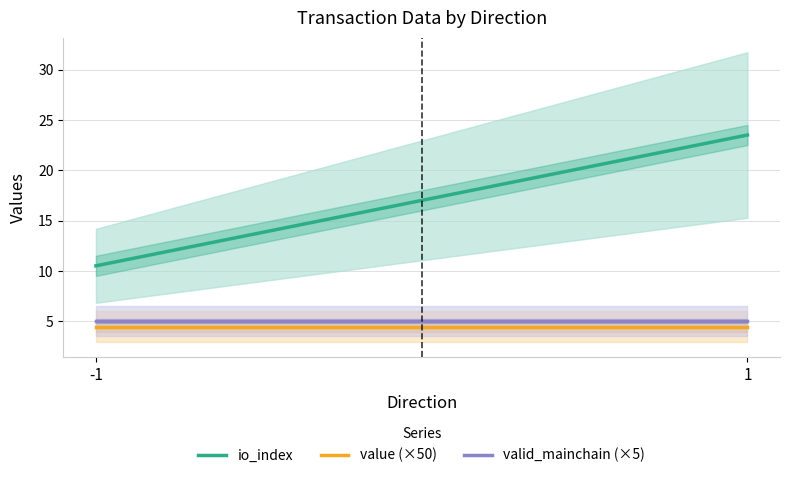

What is the average value of the valid_mainchain (×5) series?

5.0